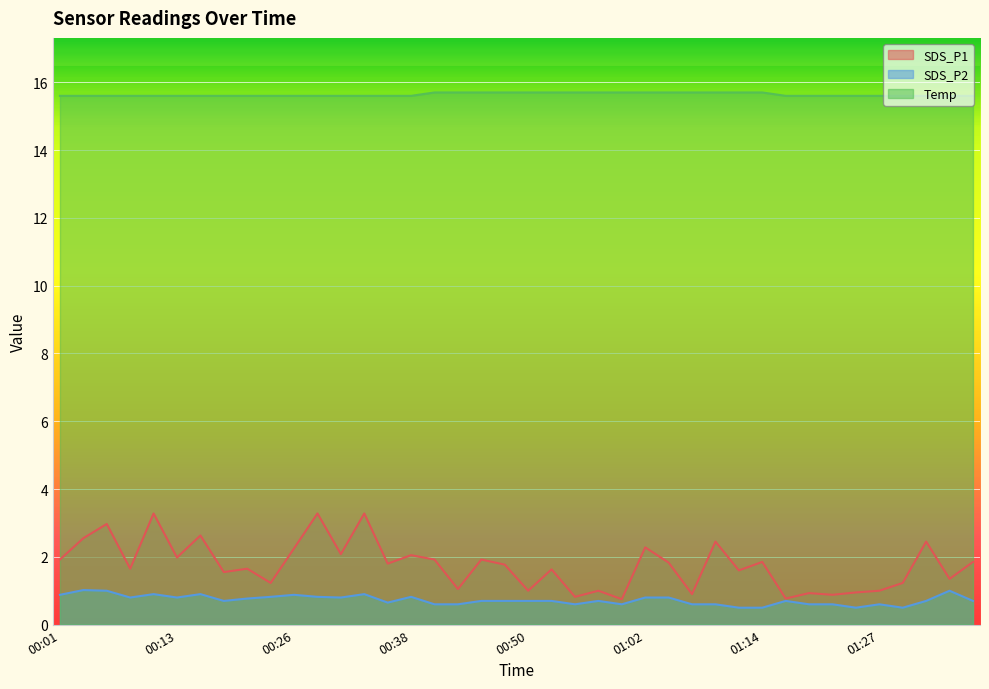

What position from the right is 00:45?

22